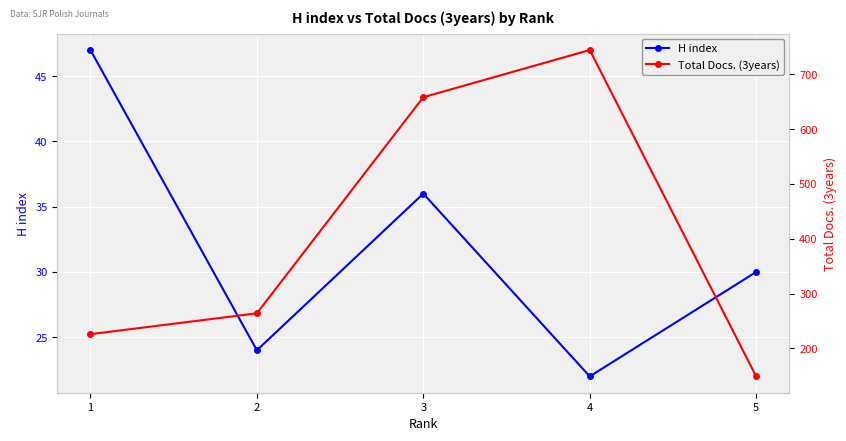

True or false: H index and Total Docs. (3years) cross at least once.

False